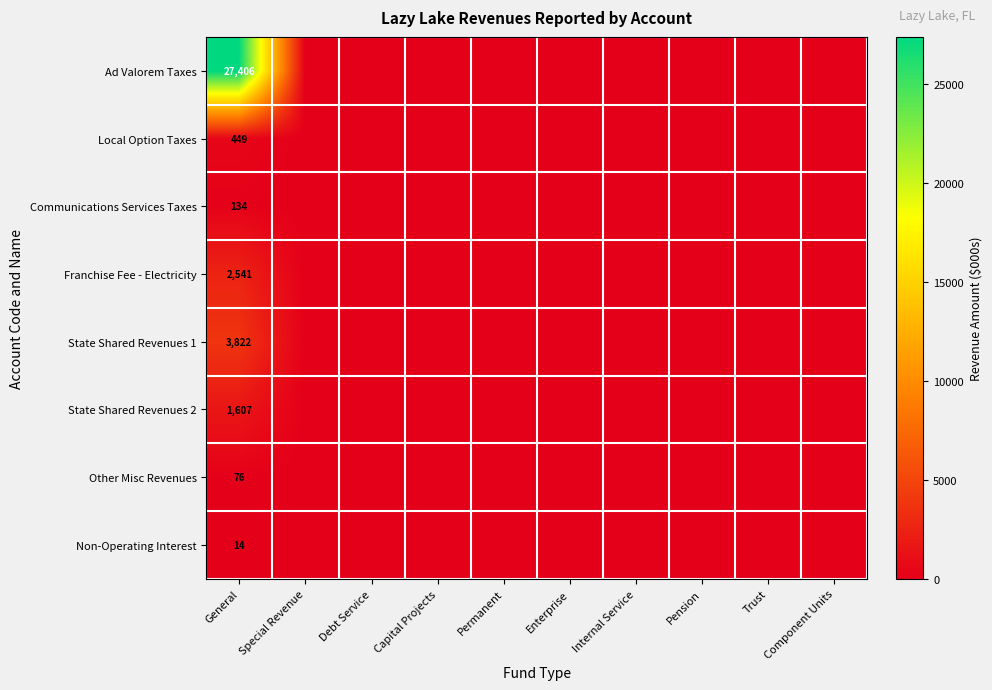

The State Shared Revenues 2 series shows 1099 at Permanent. True or false?

False